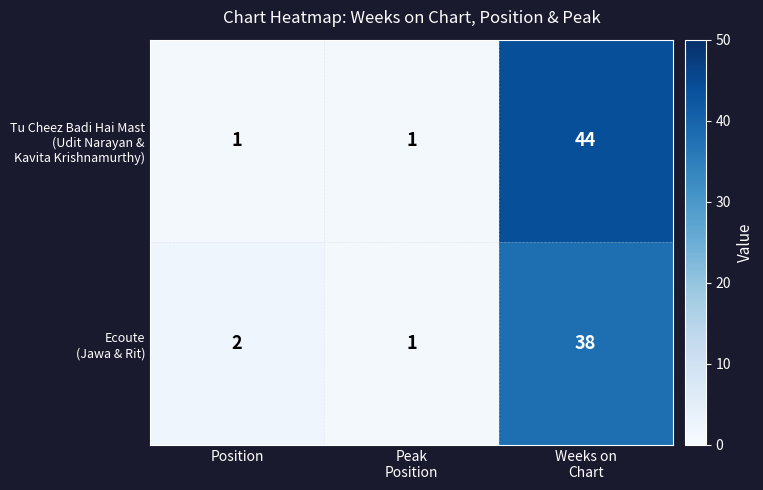

How many data points does each series have?

3